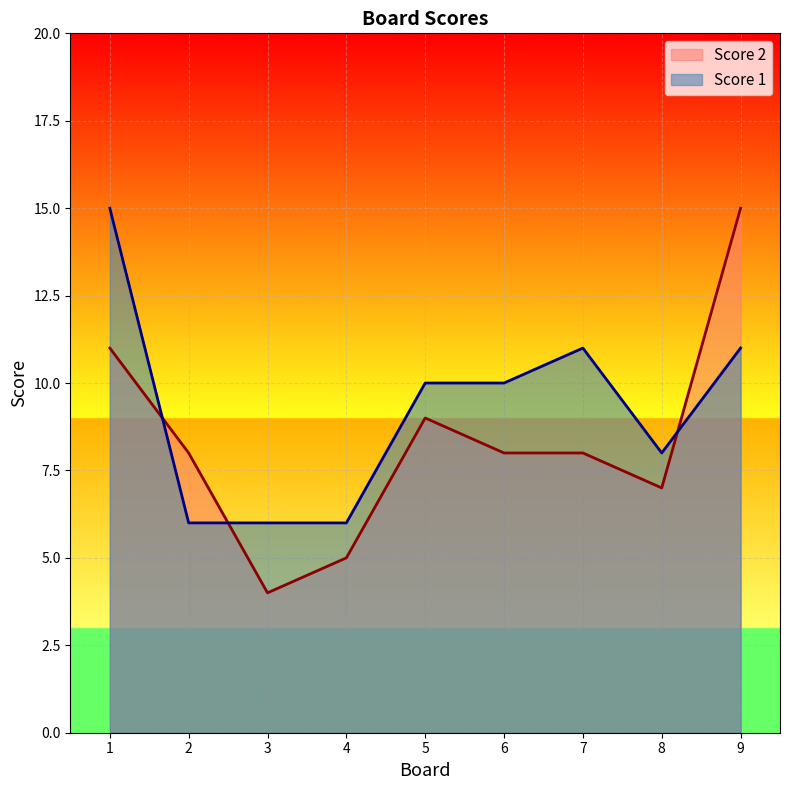

True or false: Score 2 has a value of 7 at 8.

True